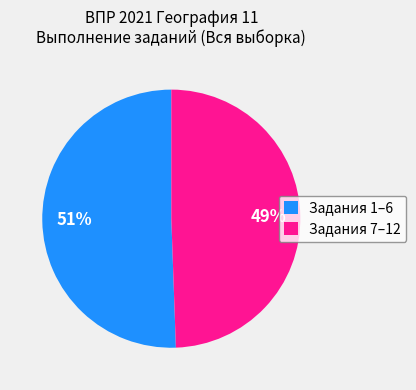

Which category has the biggest portion of the pie?

Задания 1–6